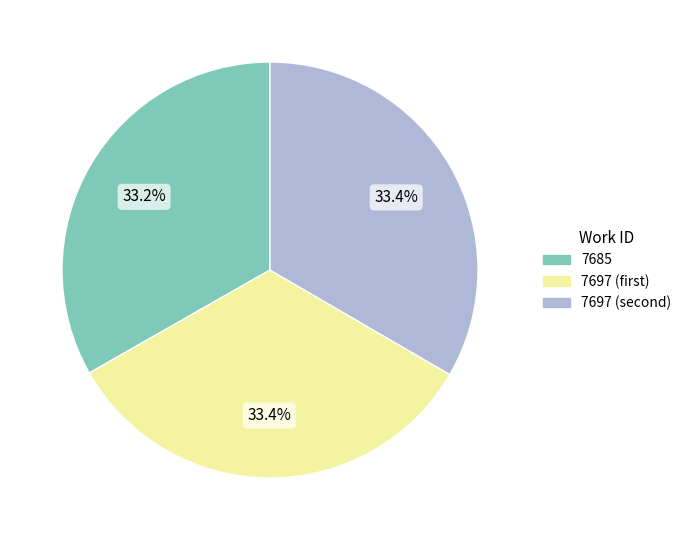

How many segments does this pie chart have?

3